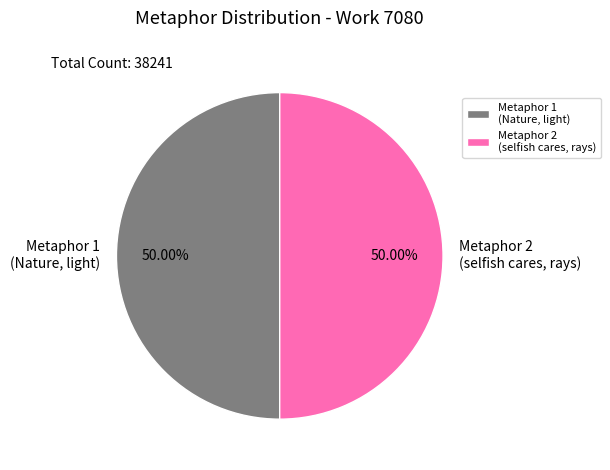

To the nearest percent, what is the average slice percentage?

50%